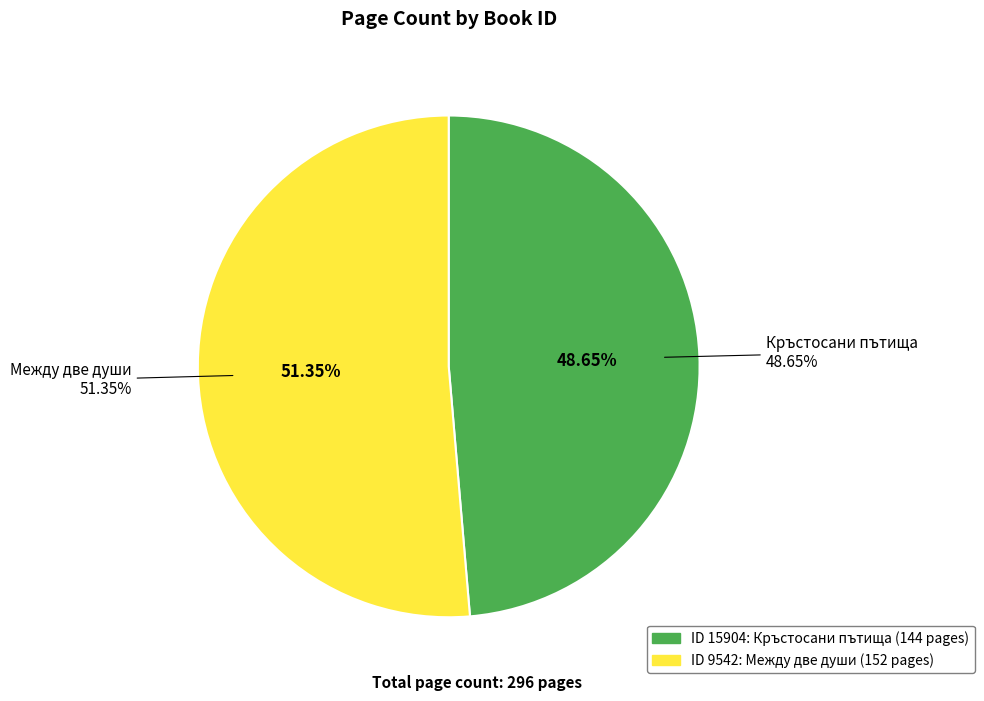

True or false: 9542 accounts for 38% of the total.

False